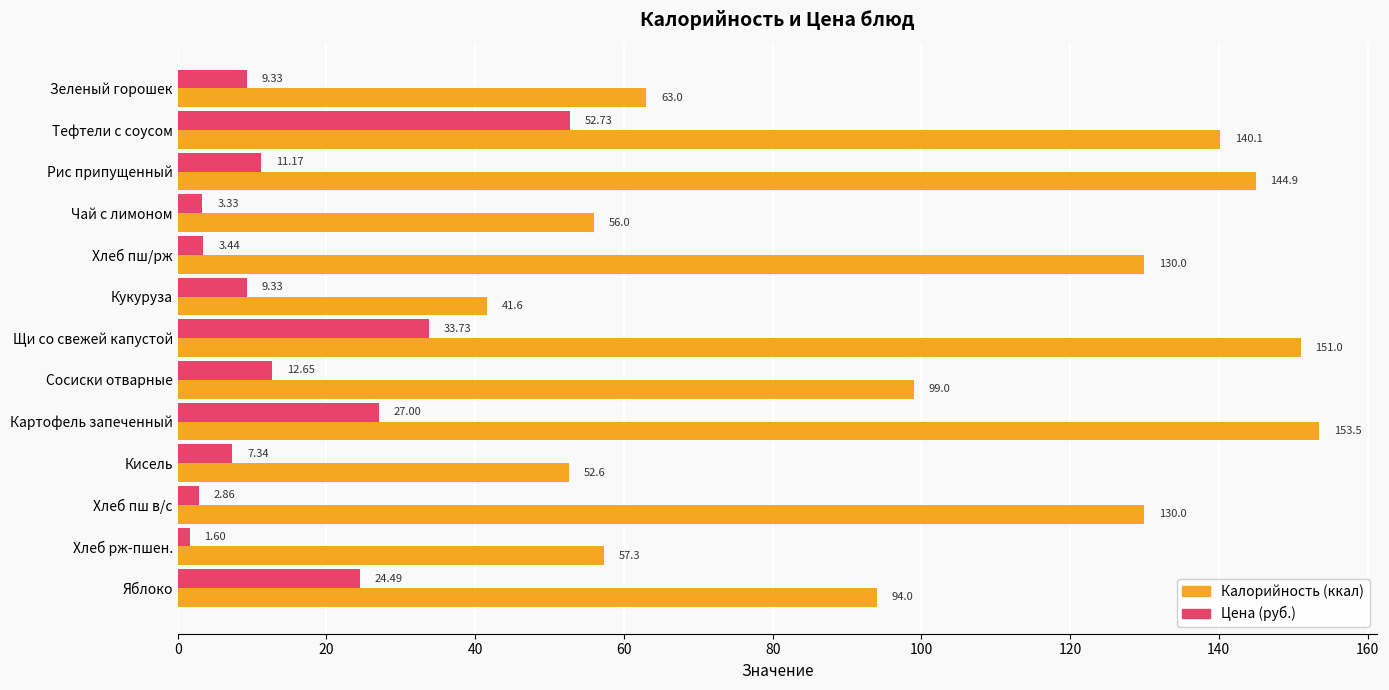

Which label corresponds to the largest value in the chart?

Картофель запеченный